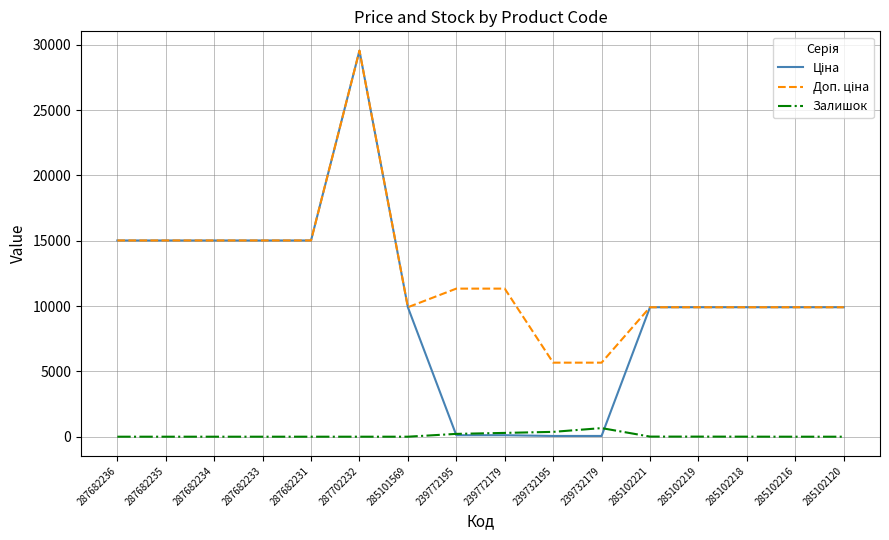

Which category has the highest value across all series?

287702232